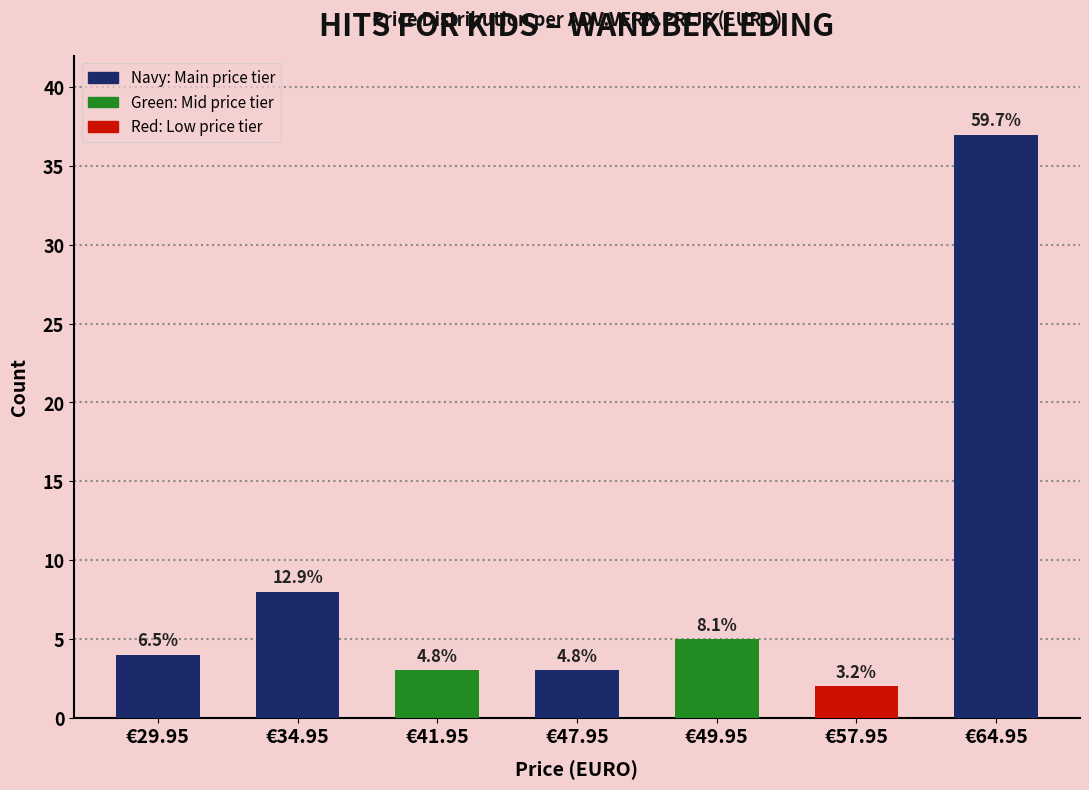

The chart shows a value of 2 at €47.95. True or false?

False